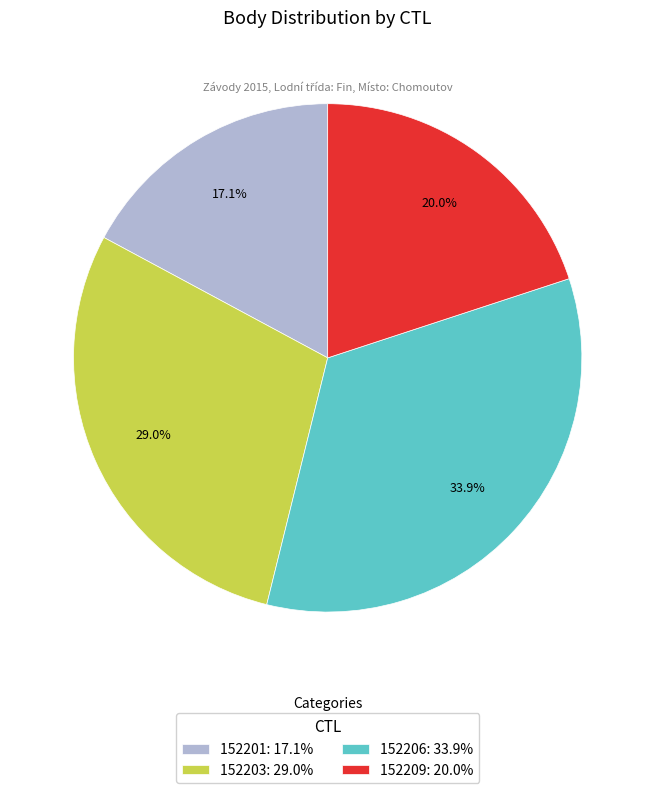

What is the largest slice in the pie chart?

152206